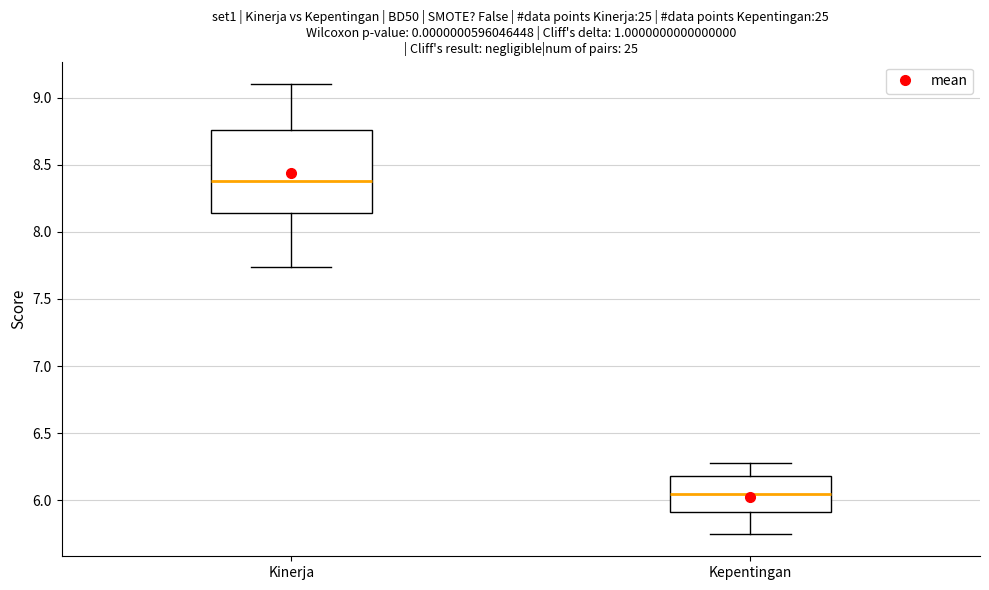

Comparing the boxes themselves (not the whiskers), which one is the tallest?

Kinerja